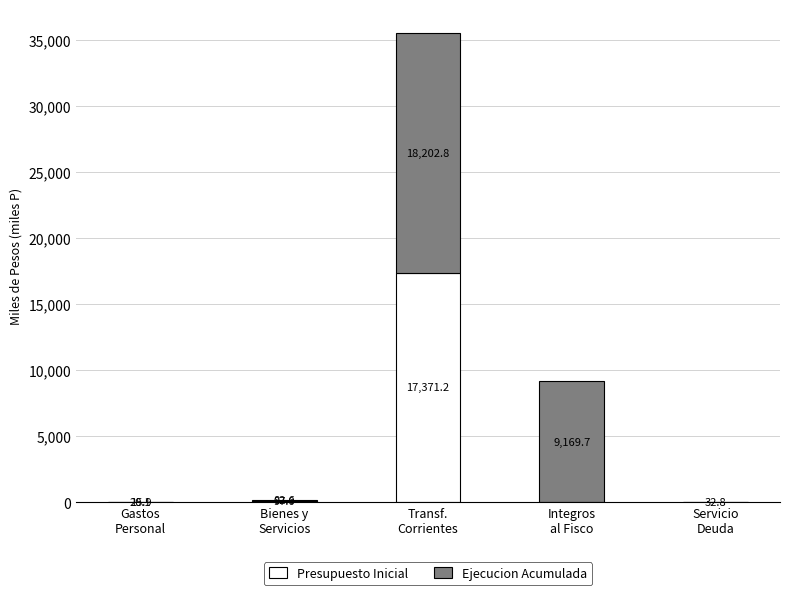

What are all the series names shown in the legend?

Presupuesto Inicial, Ejecucion Acumulada